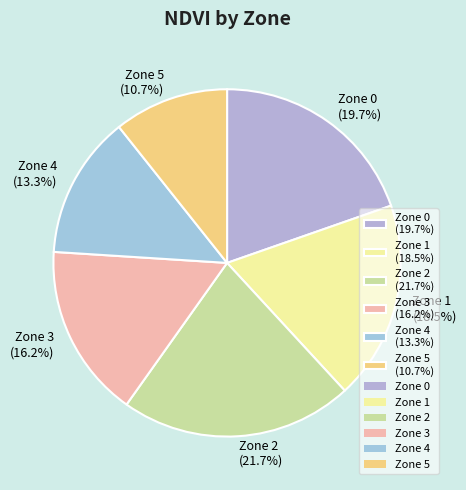

Does any single category account for the majority?

No